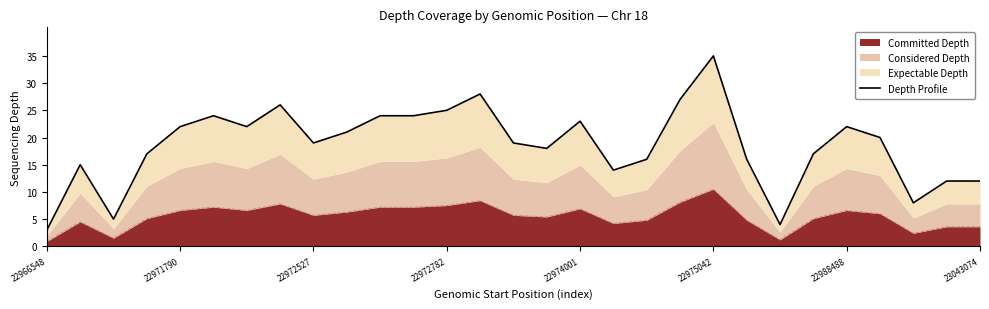

What is the difference between the maximum and minimum values?

32